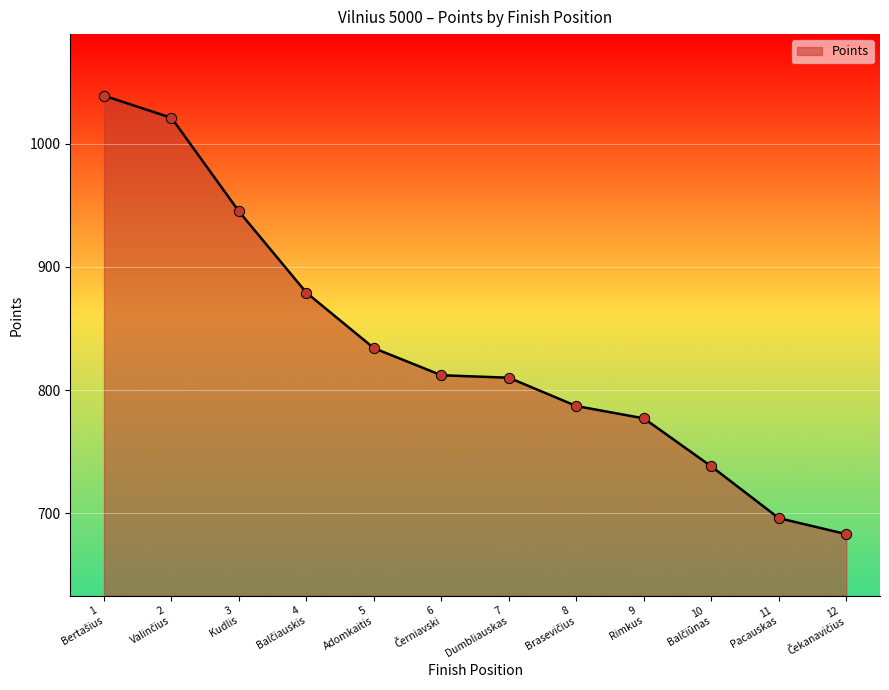

What is the smallest value displayed?

683